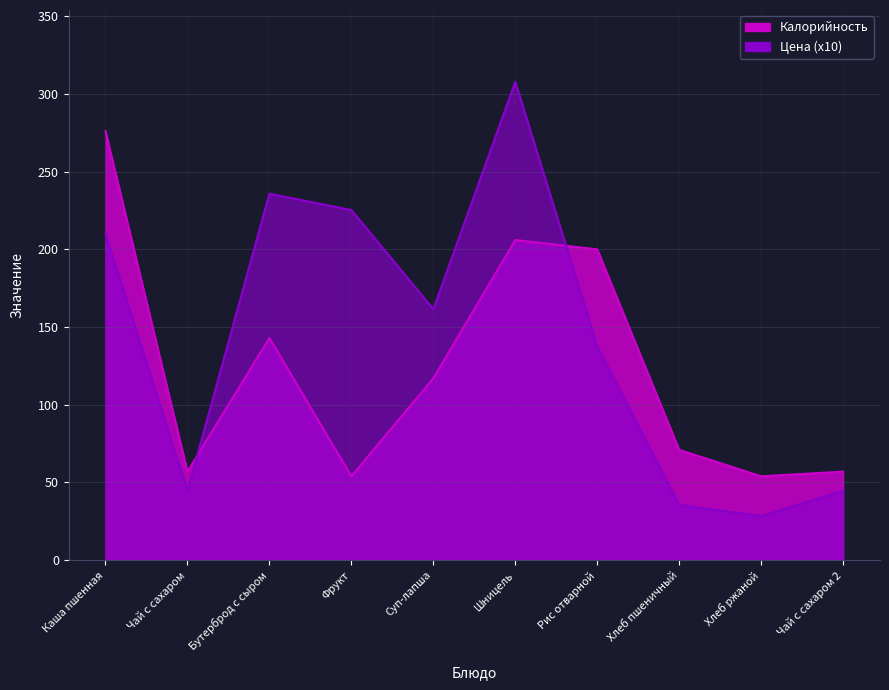

What is the maximum value shown in the chart?

307.8